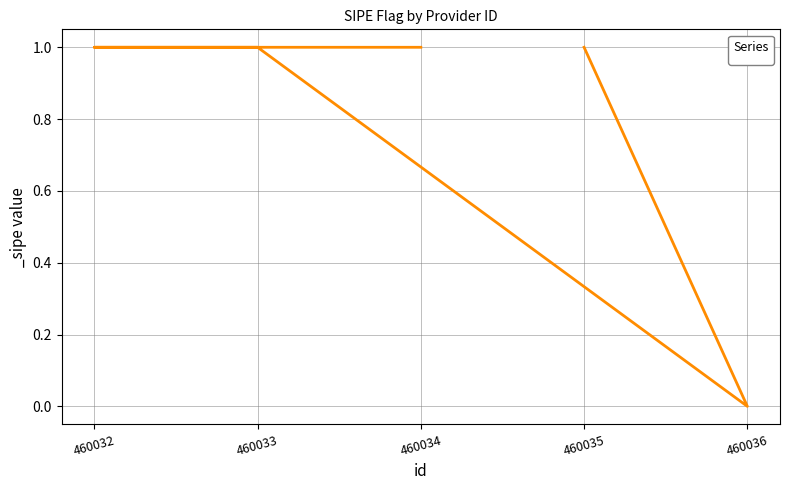

What is the sum of all values?

4